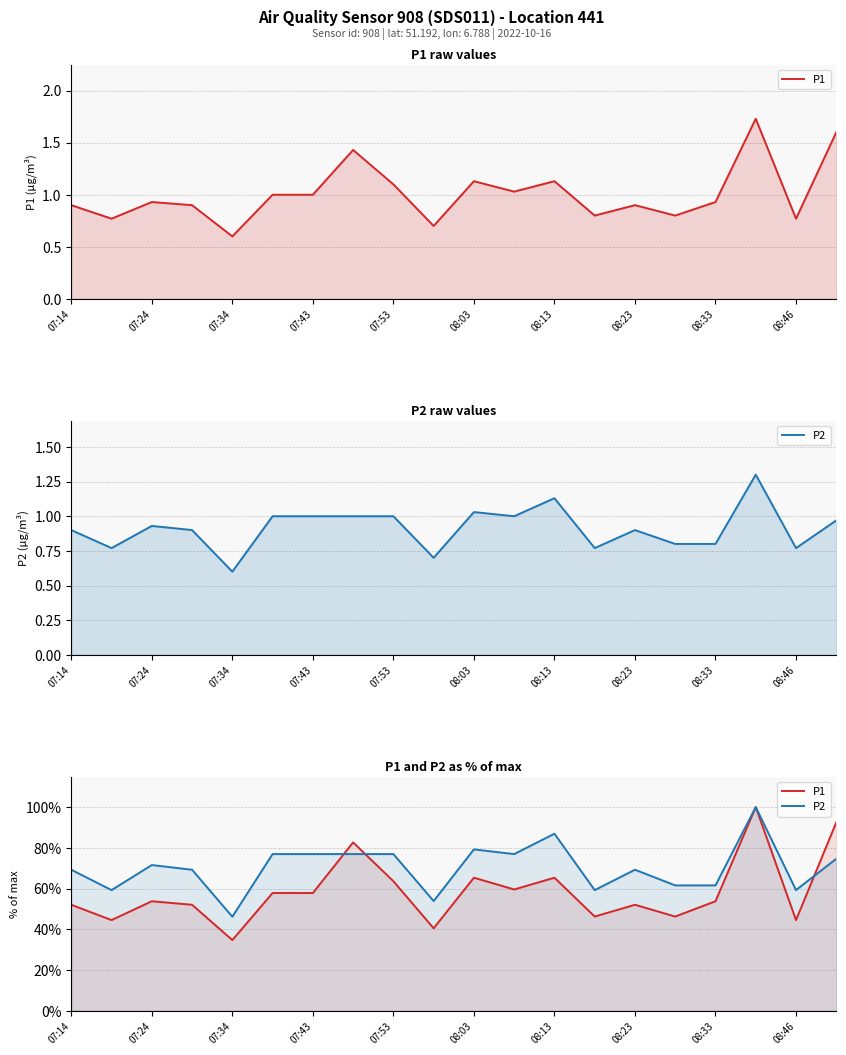

How many distinct data groups are displayed?

2